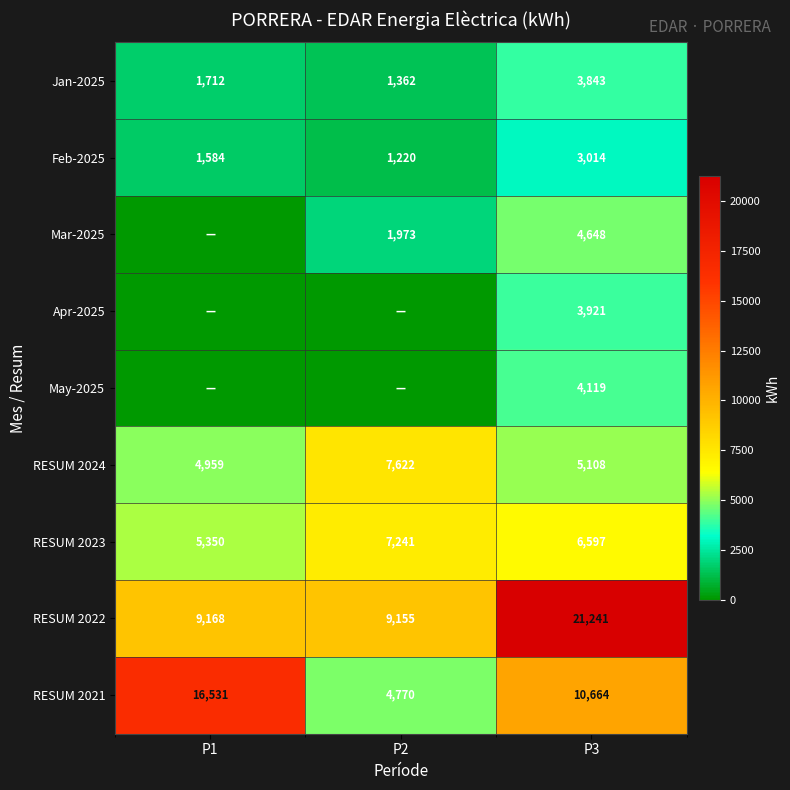

What is the sum of the RESUM 2021 values at P2 and P3?

15434